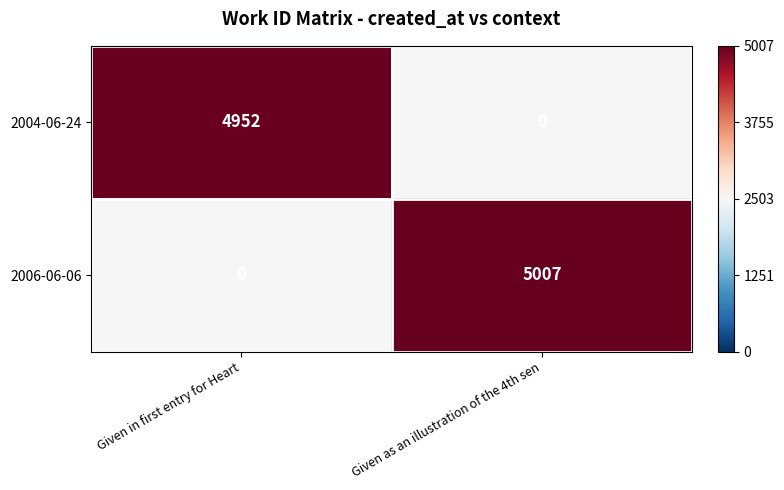

Reading left to right, list all the values displayed in this chart.

2004-06-24: 4952	0
2006-06-06: 0	5007